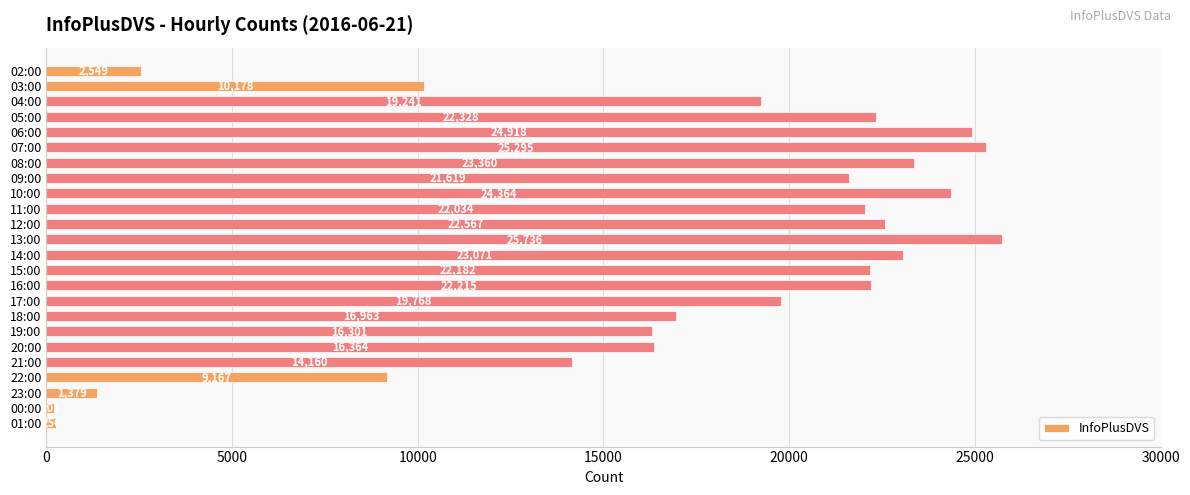

What is the value of the 20th bar from the top?

14160